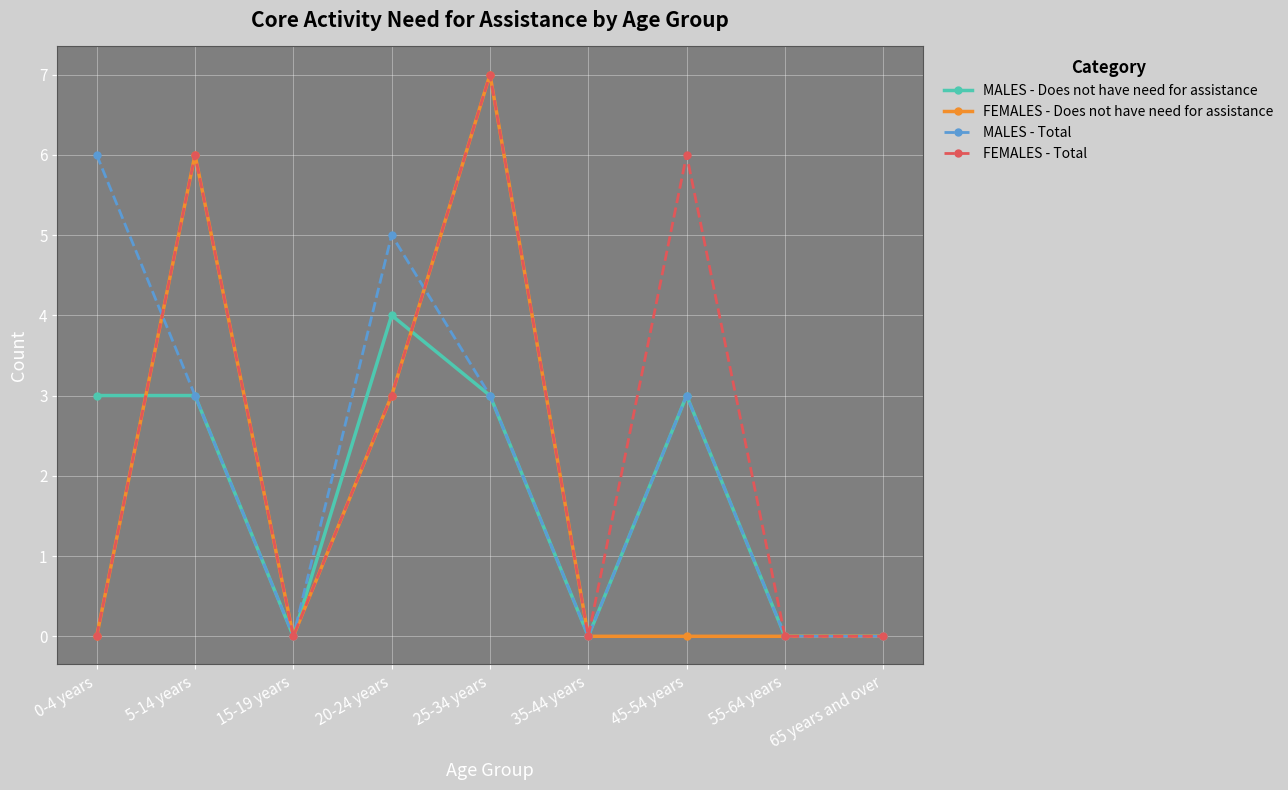

True or false: FEMALES - Total has a value of 3 at 45-54 years.

False